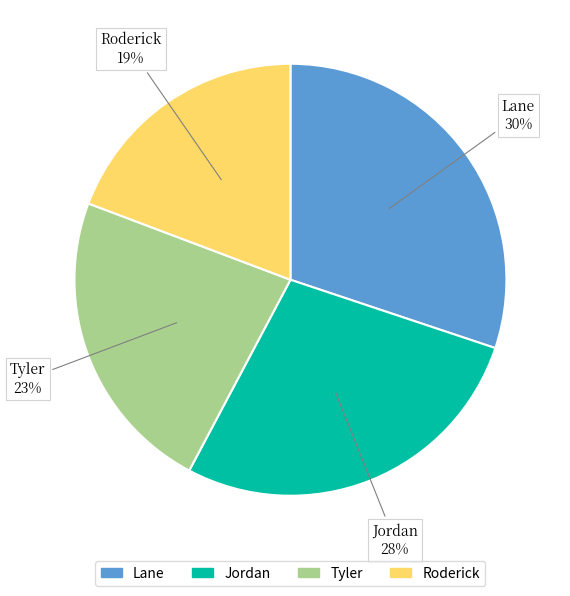

Between Roderick and Tyler, which is larger?

Tyler